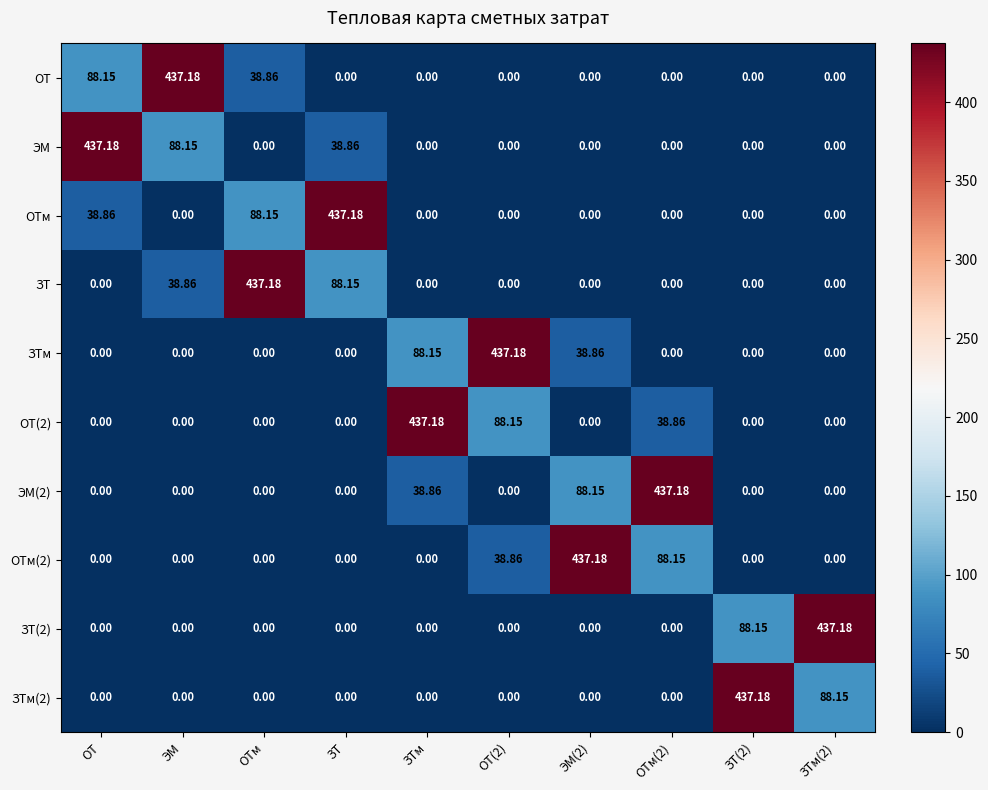

Is the value of ОТ(2) at ЗТм(2) greater than the value of ОТ at ОТ?

No